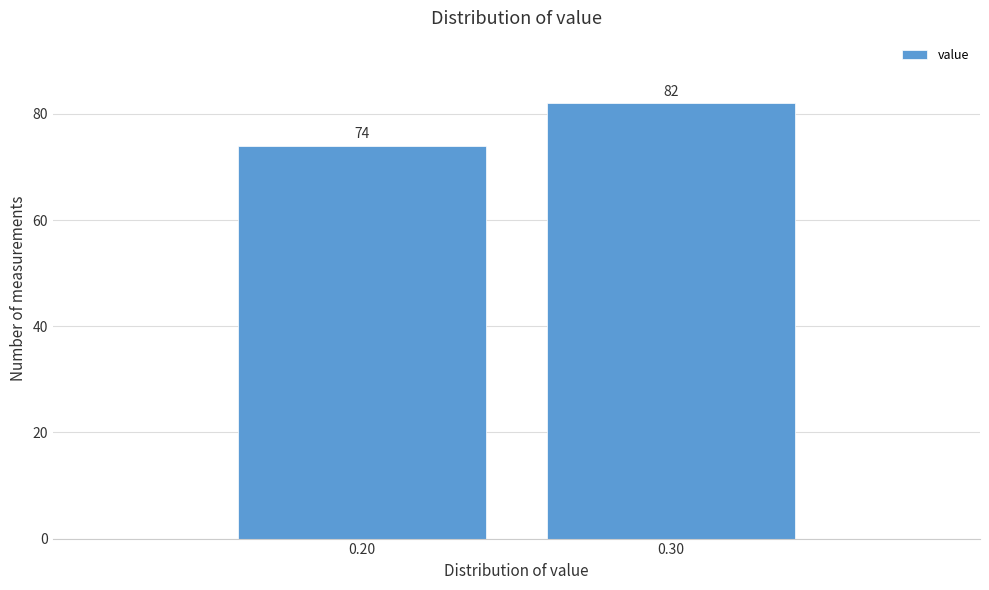

Reading left to right, extract all data points from this chart.

0.20=74	0.30=82